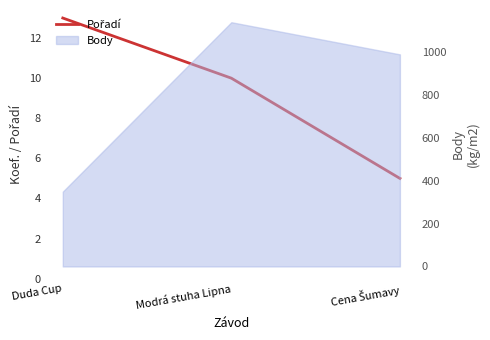

What is the value of the 3rd point from the left?

5